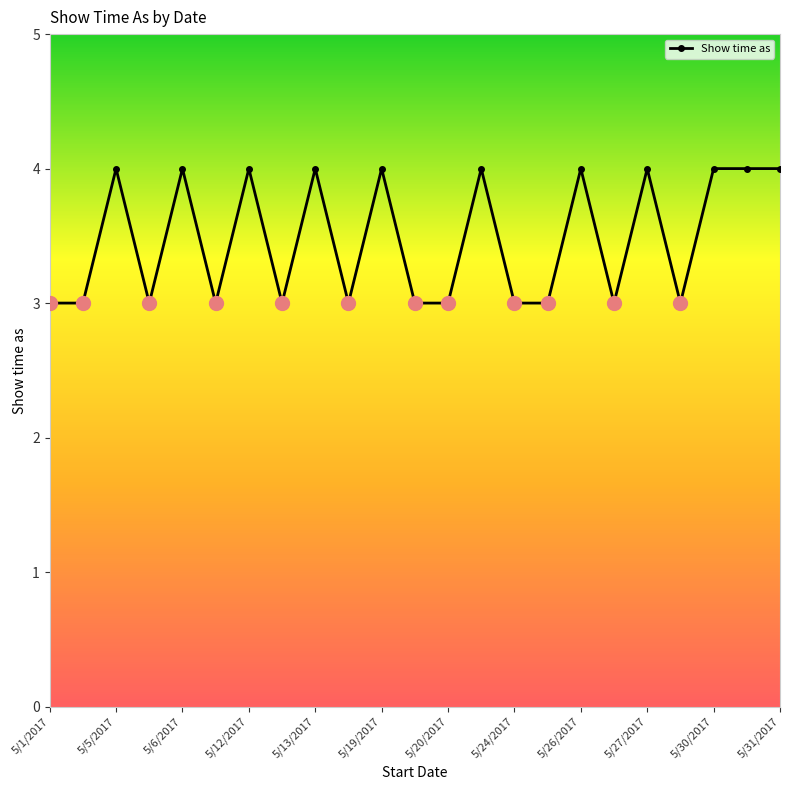

What is the minimum value shown in the chart?

3